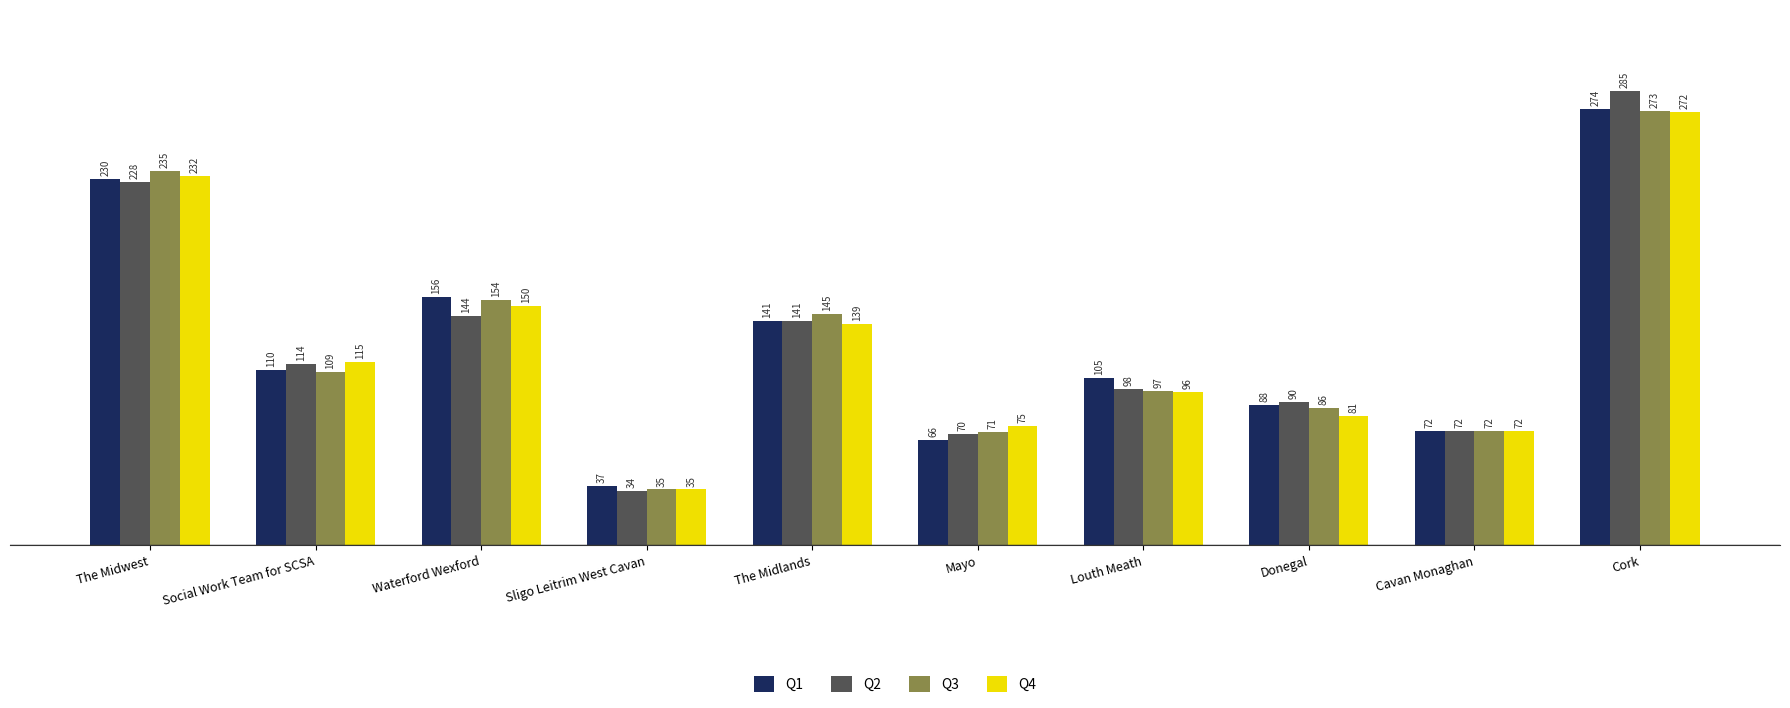

How many data points does each series have?

10